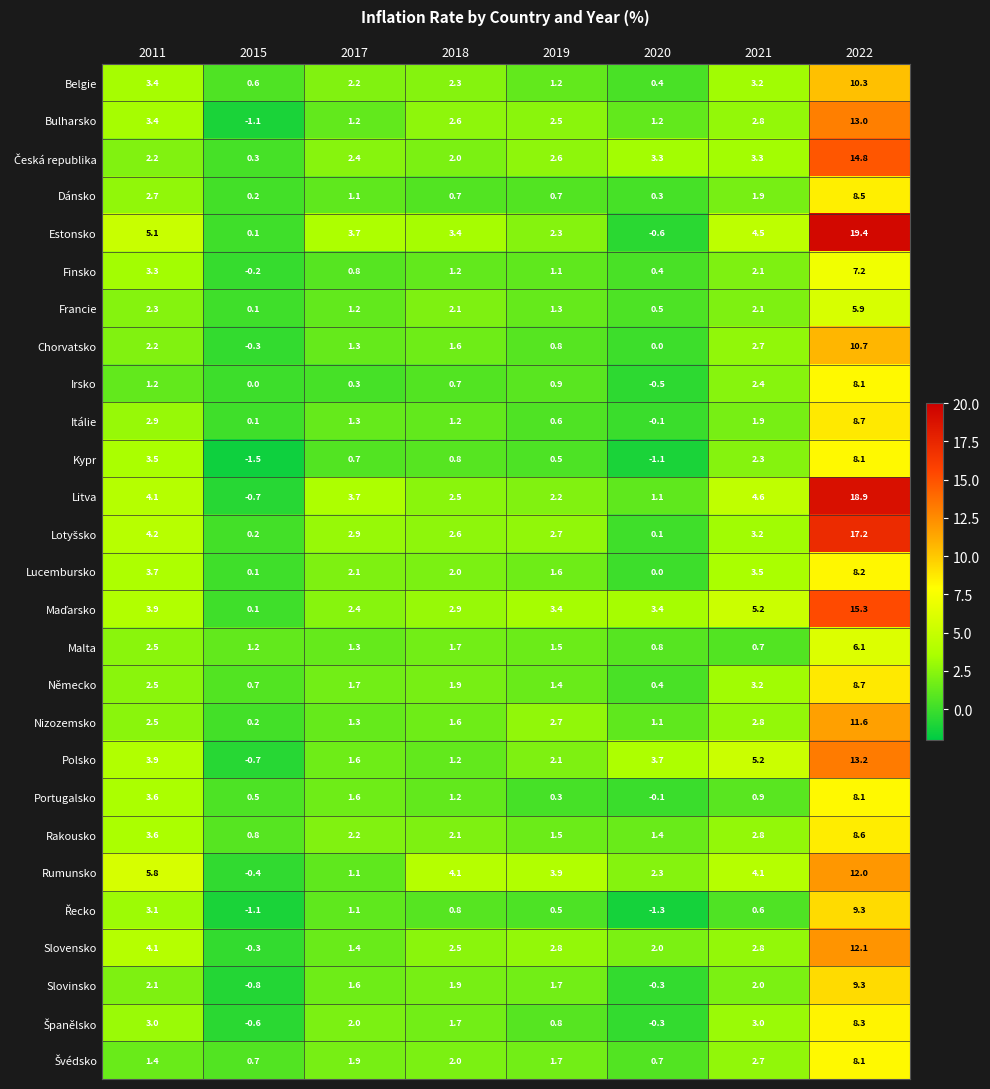

True or false: Nizozemsko has a value of 2.8 at 2021.

True